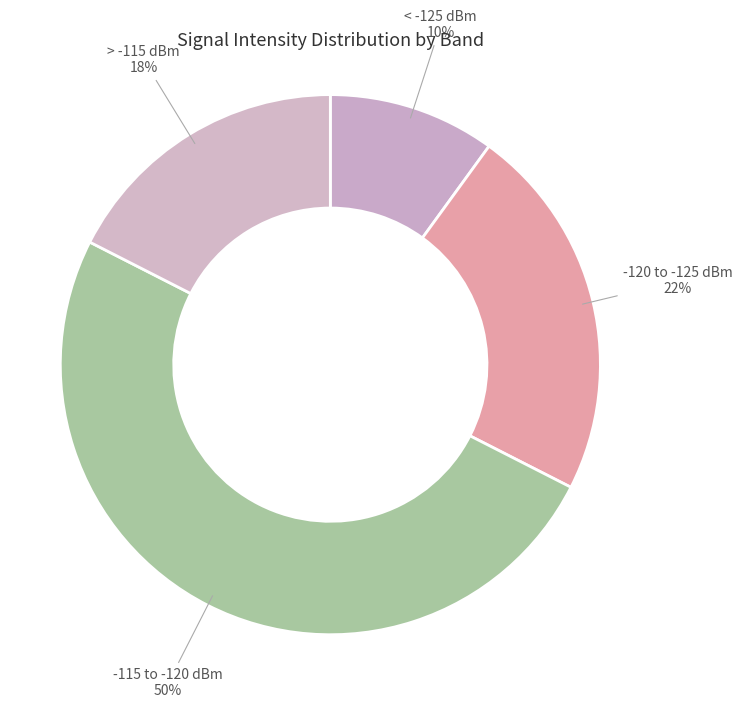

Rank the categories by value from lowest to highest.

< -125 dBm, > -115 dBm, -120 to -125 dBm, -115 to -120 dBm